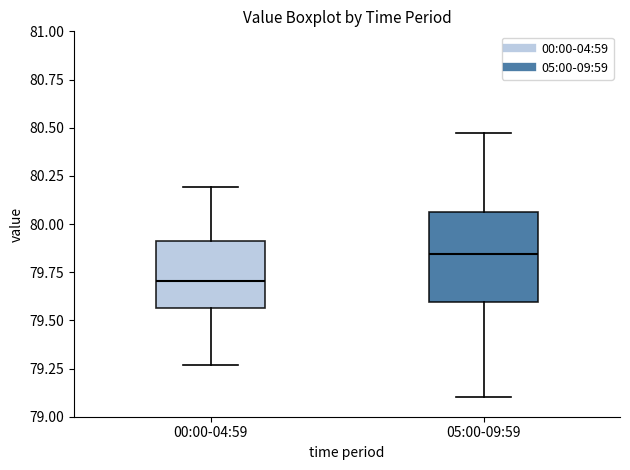

Where does the lower whisker of the box for 05:00-09:59 end on the y-axis? The values are not printed on the chart, so give them approximately, as read against the axis.

79.10